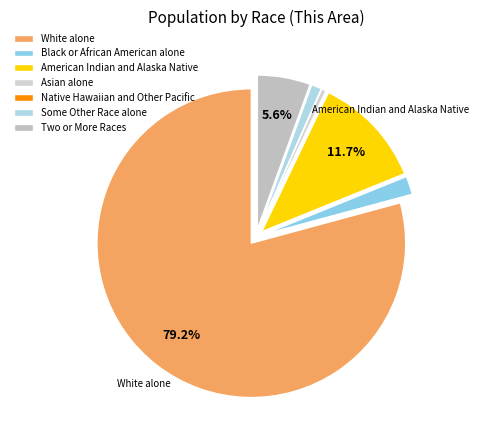

Does any single category account for the majority?

Yes